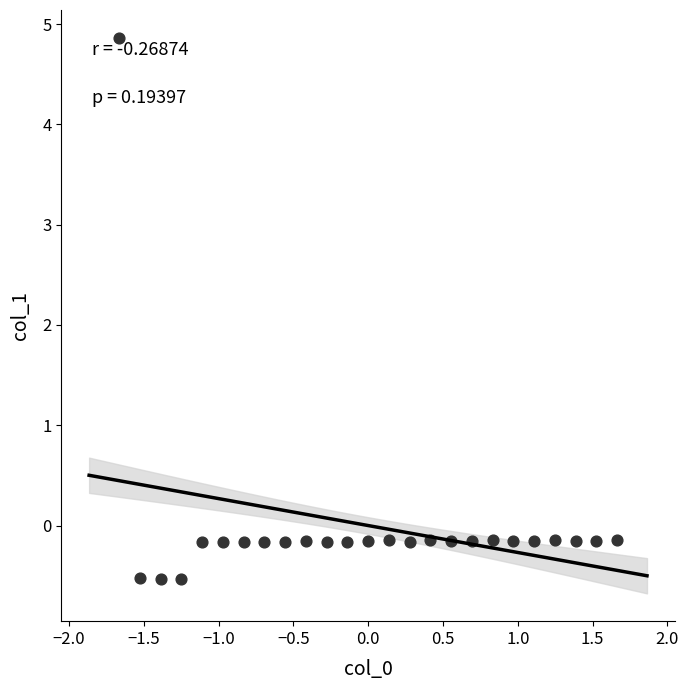

What is the range of X values (max minus min)?

3.3